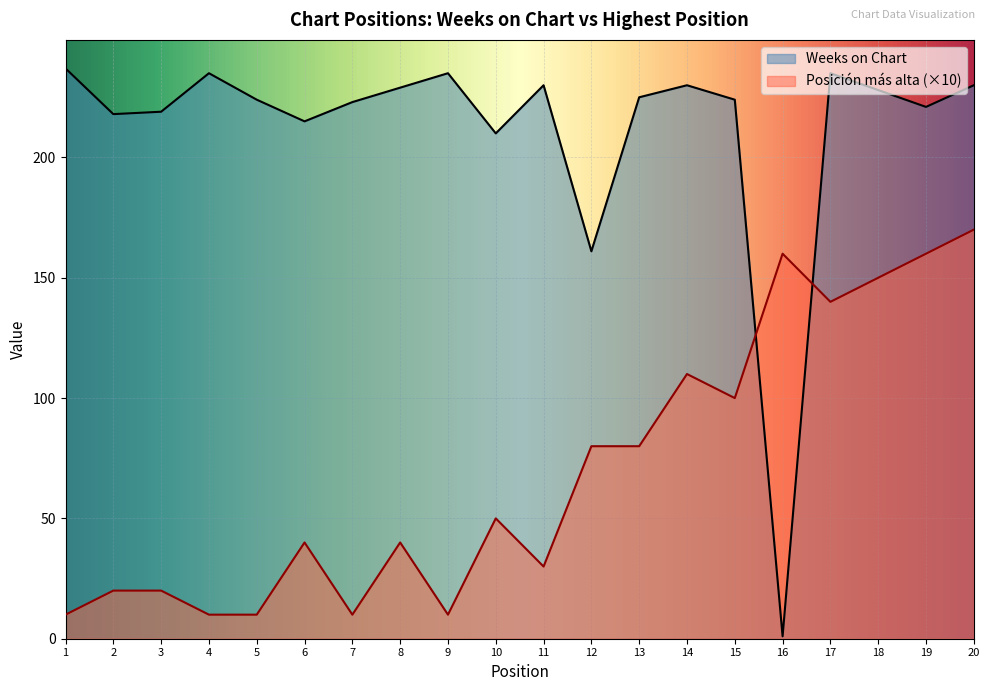

Reading right to left, transcribe all the data shown in this chart.

Weeks on Chart: 20=230	19=221	18=228	17=235	16=1	15=224	14=230	13=225	12=161	11=230	10=210	9=235	8=229	7=223	6=215	5=224	4=235	3=219	2=218	1=237
Posicion mas alta: 20=170	19=160	18=150	17=140	16=160	15=100	14=110	13=80	12=80	11=30	10=50	9=10	8=40	7=10	6=40	5=10	4=10	3=20	2=20	1=10